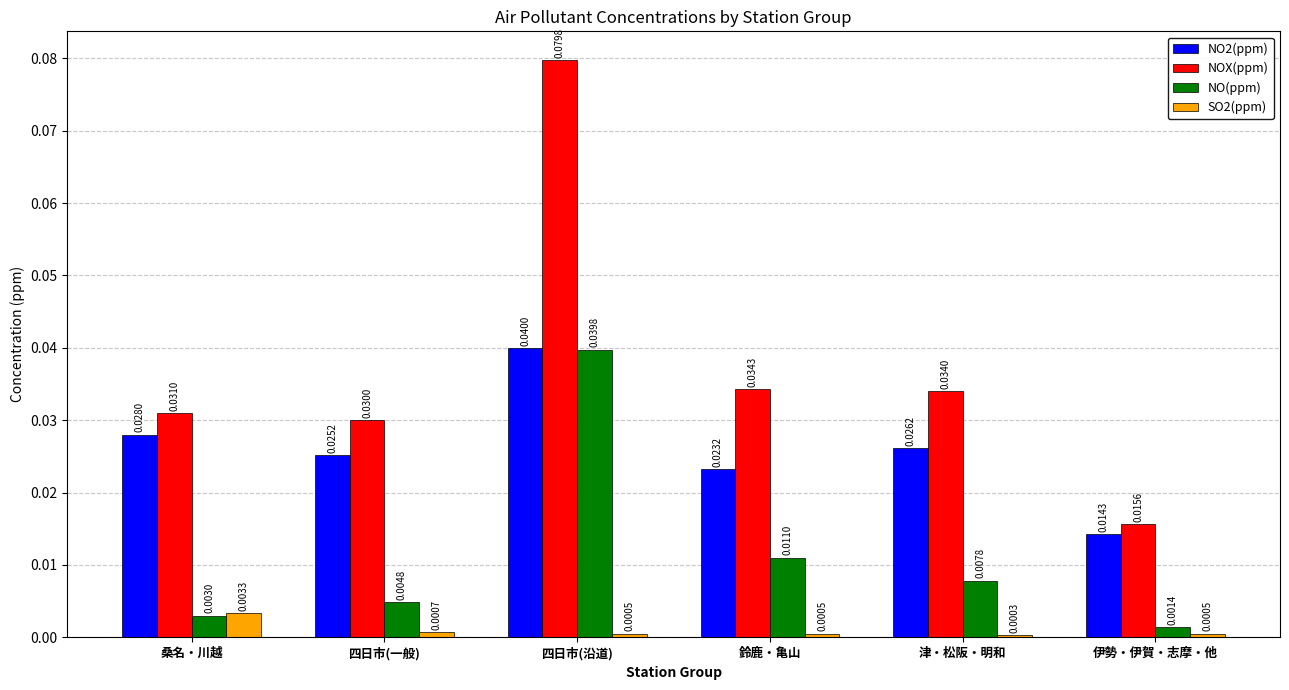

What position from the left is 伊勢・伊賀・志摩・他?

6